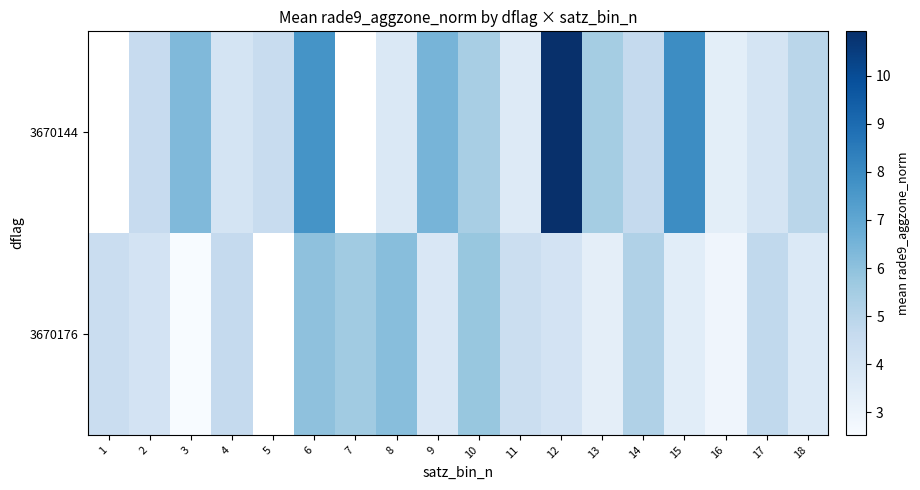

What is the difference between the maximum and minimum values in the 3670176 series?

3.6